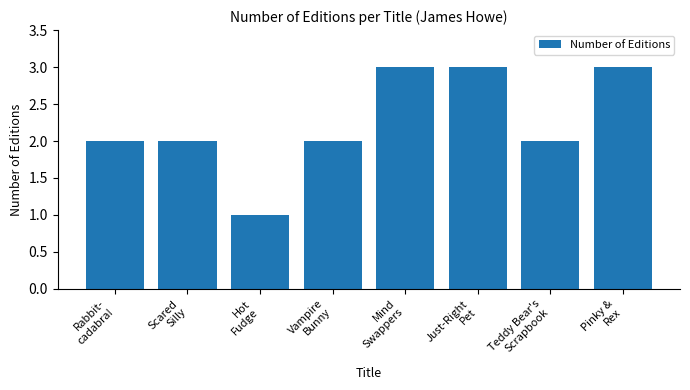

What is the label of the 6th bar from the left?

Just-Right
Pet